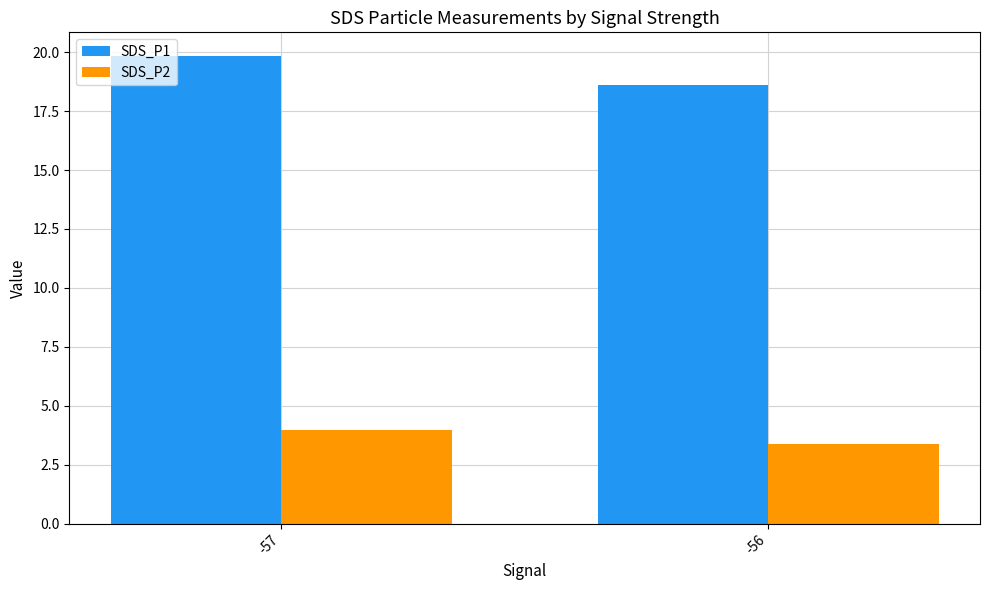

Is it true that SDS_P2 equals 3.4 at -56?

True